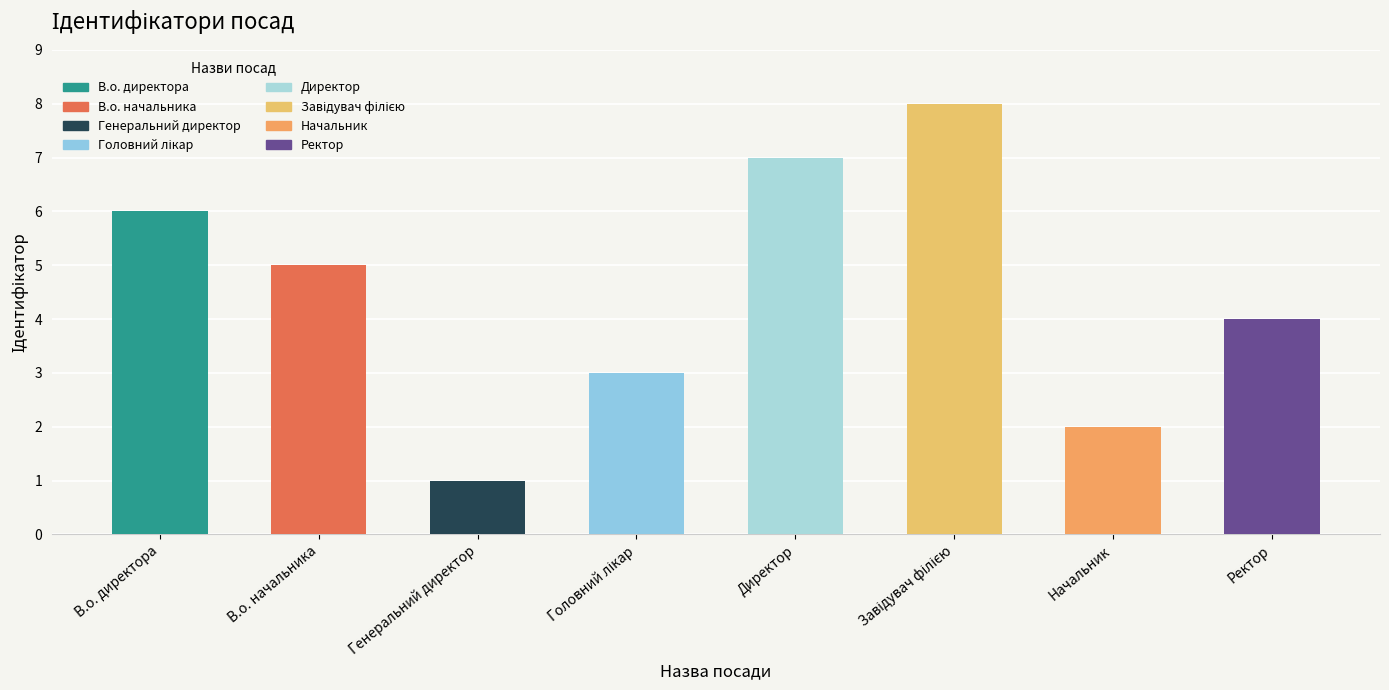

Where does the data first go above 5?

В.о. директора